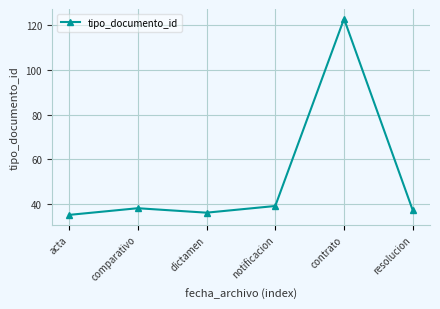

What is the difference between the values at acta and dictamen?

1